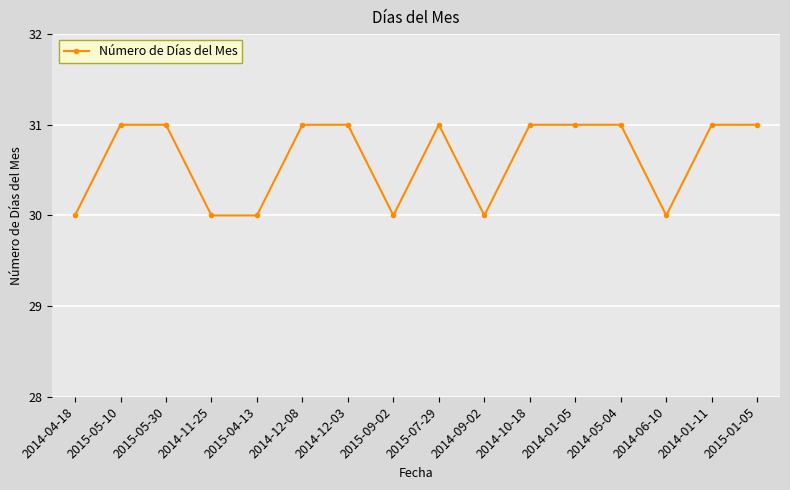

How many lines are shown in the chart?

1